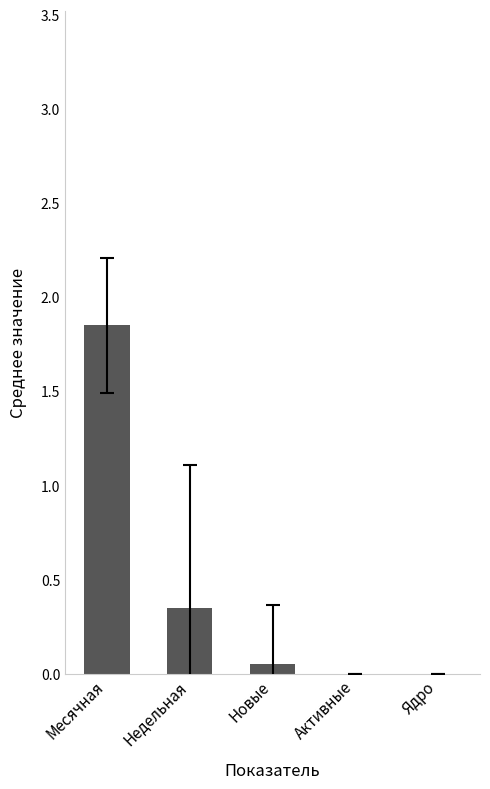

The chart shows a value of 0.0 at Ядро. True or false?

True